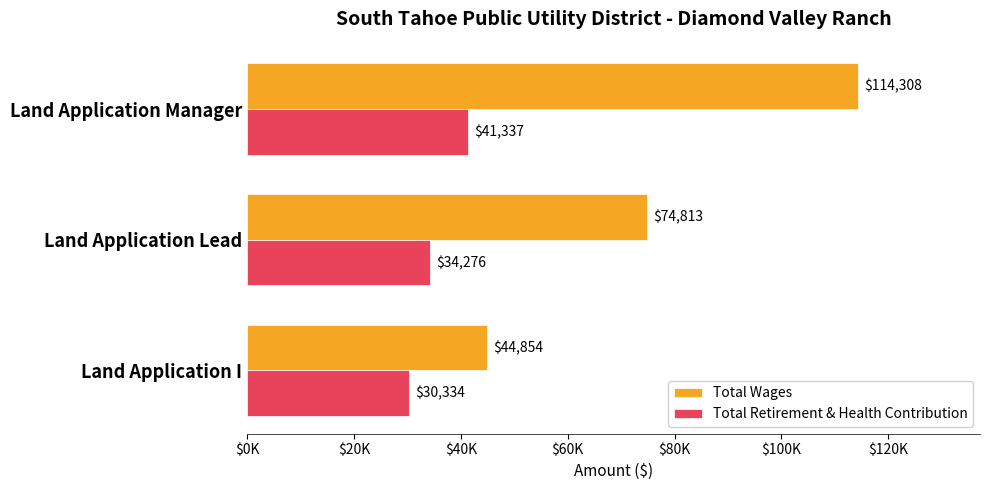

What is the smallest value displayed?

30334